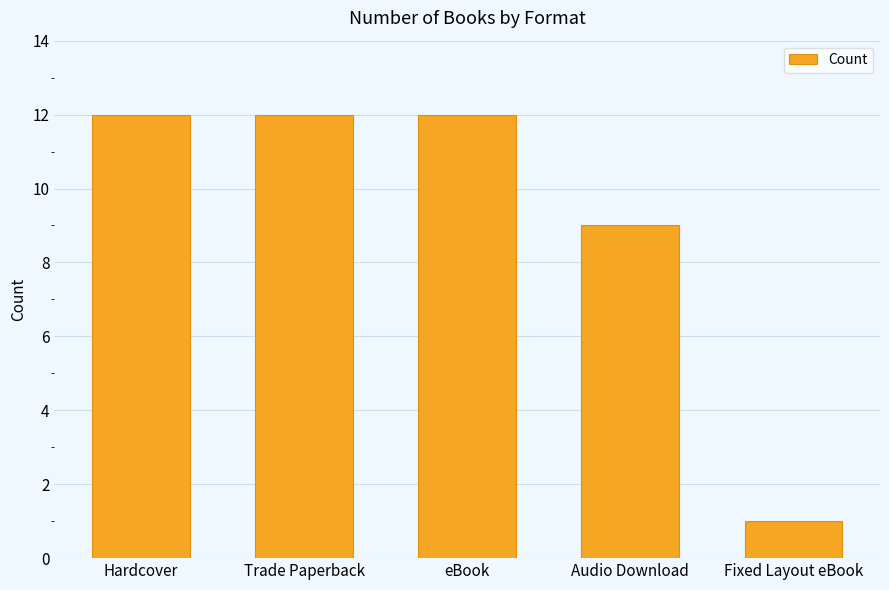

Reading left to right, transcribe all the data shown in this chart.

Hardcover=12	Trade Paperback=12	eBook=12	Audio Download=9	Fixed Layout eBook=1